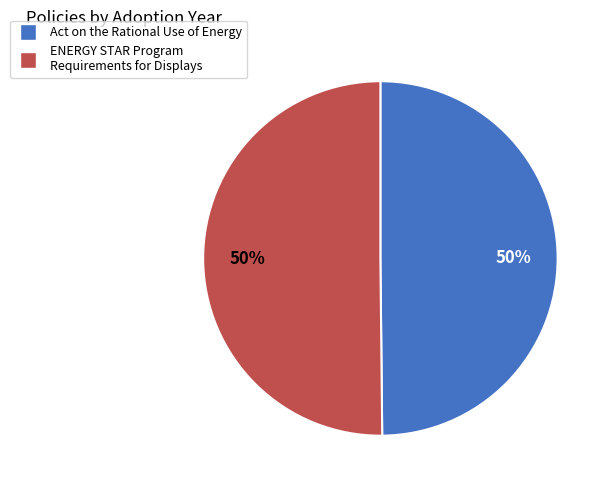

How many segments does this pie chart have?

2